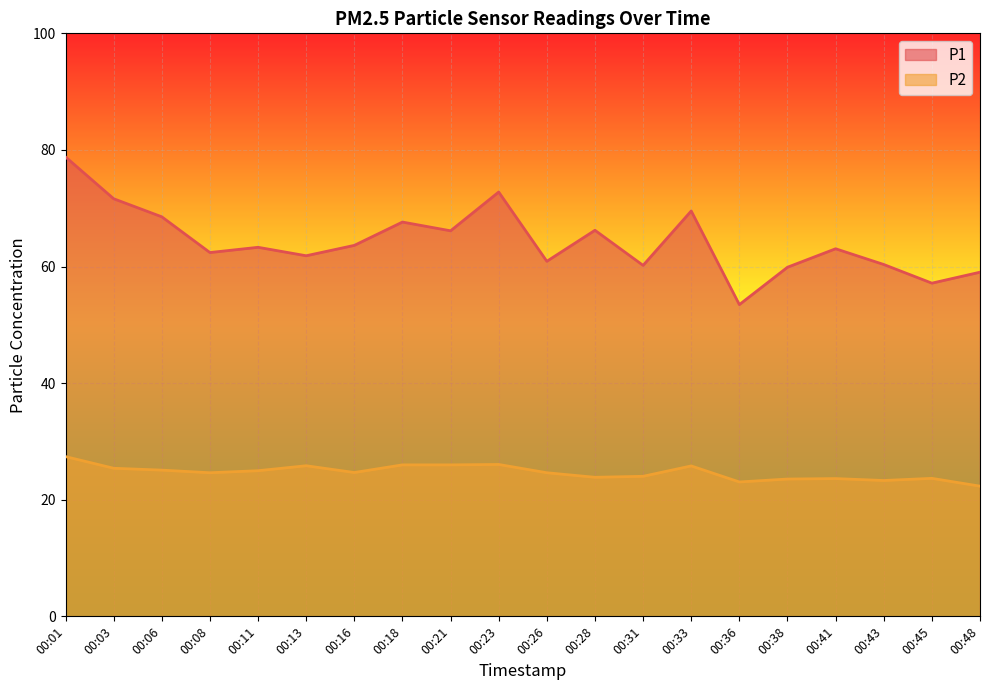

At which category is the sum across all series the highest?

00:01